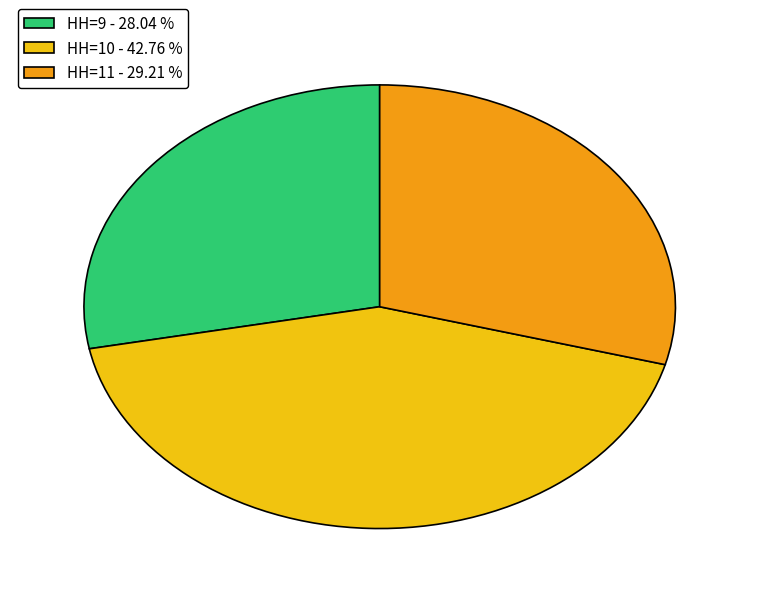

Approximately how many times larger is the value at HH=11 compared to HH=9?

1.0